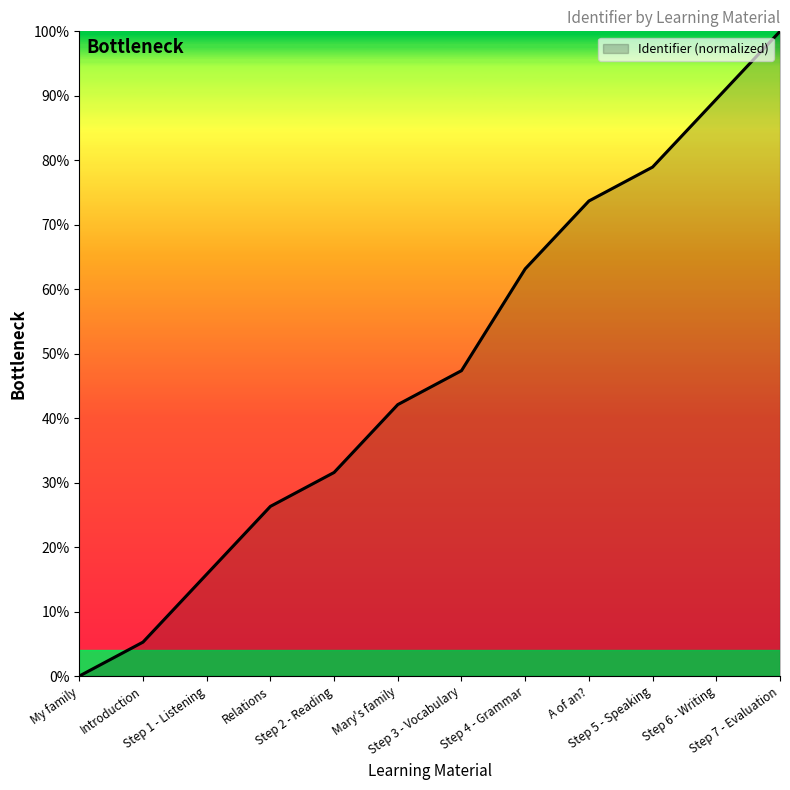

Does the chart display data point markers on the line(s)?

No